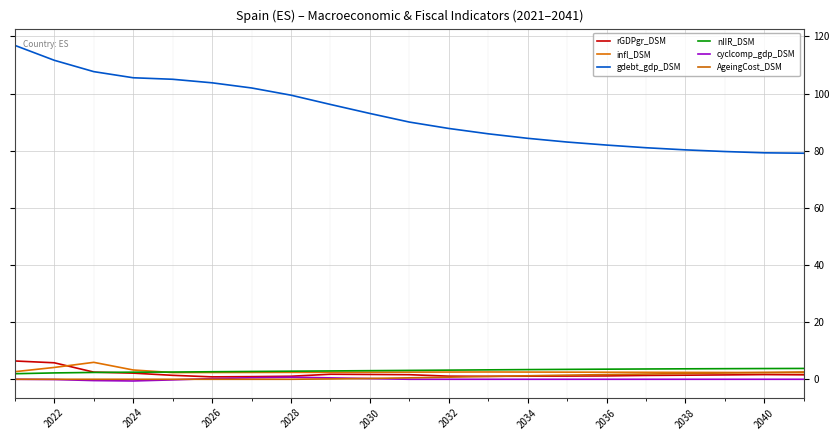

Where do cyclcomp_gdp_DSM and AgeingCost_DSM first cross each other?

2028 and 2030